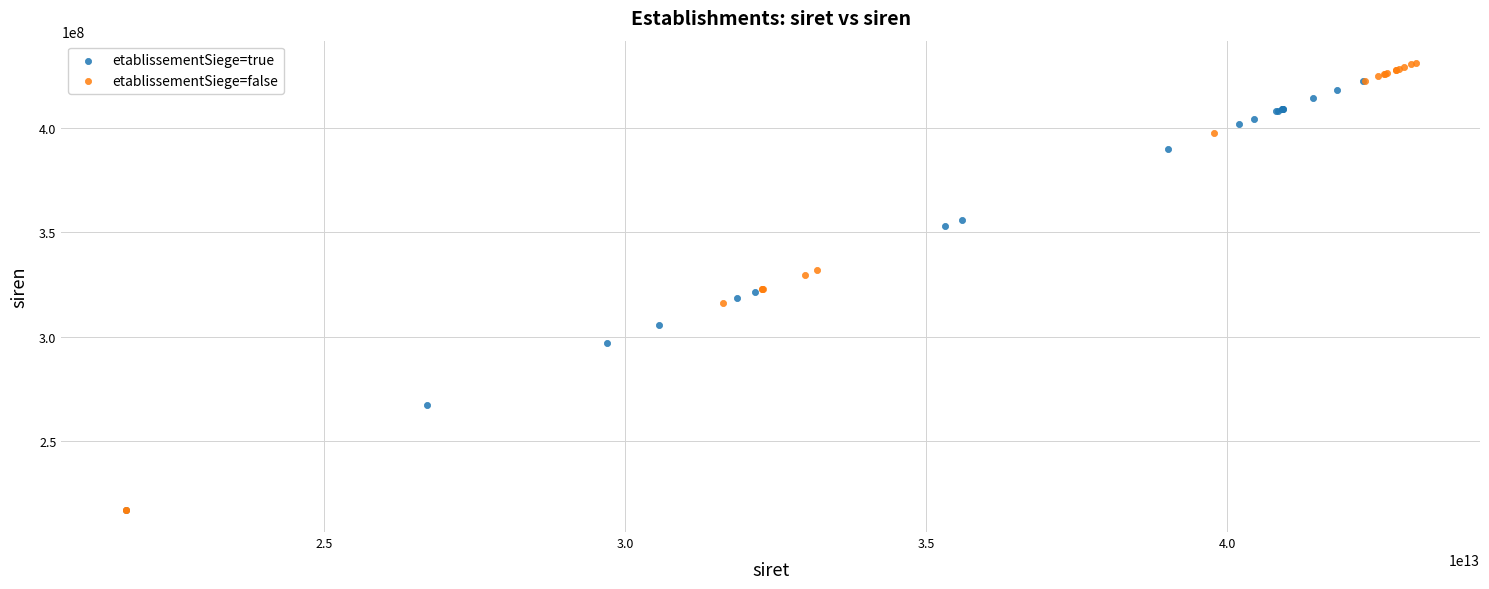

What are all the series names shown in the legend?

etablissementSiege=true, etablissementSiege=false